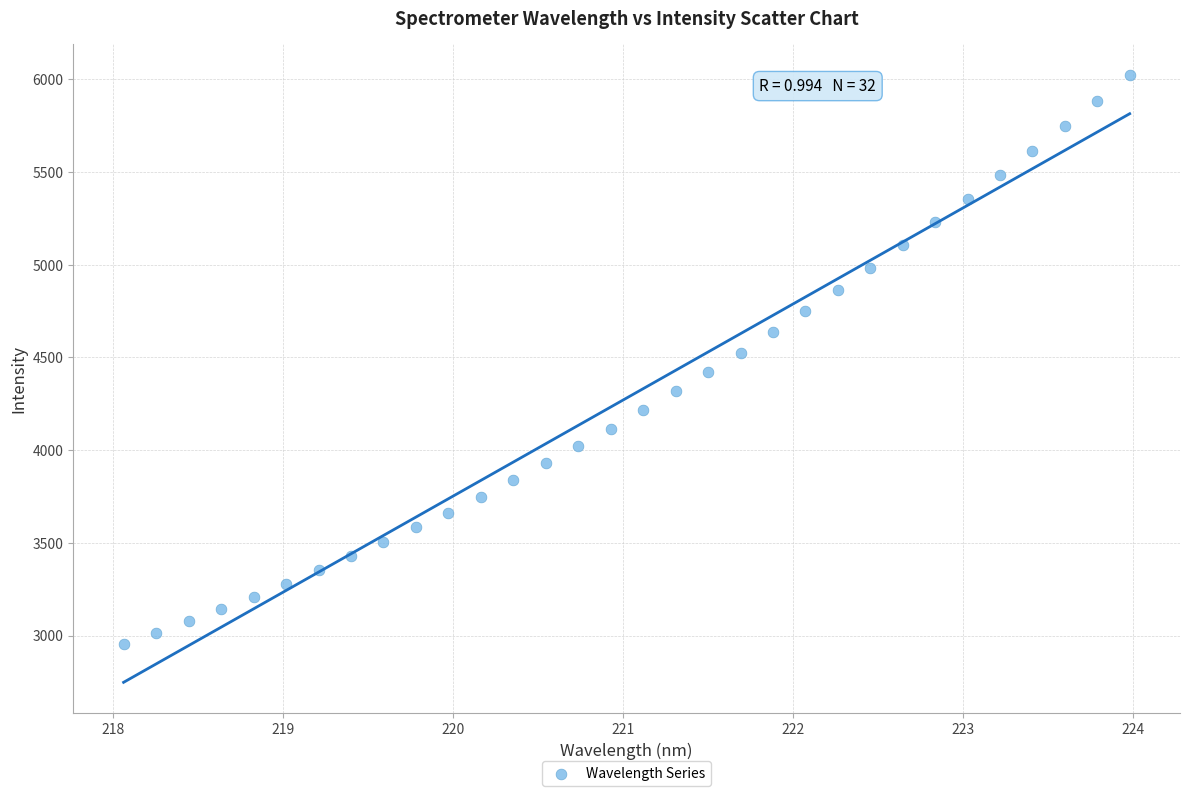

What is the range of Y values (max minus min)?

3073.0